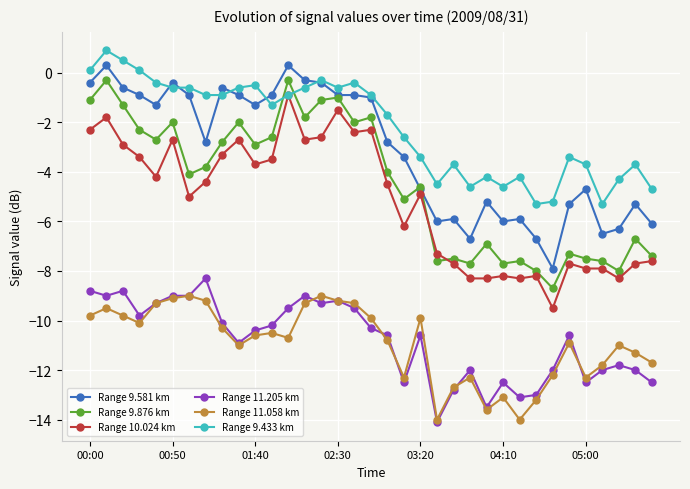

True or false: Range 11.205 km has more than 2 points higher than both neighbors.

True